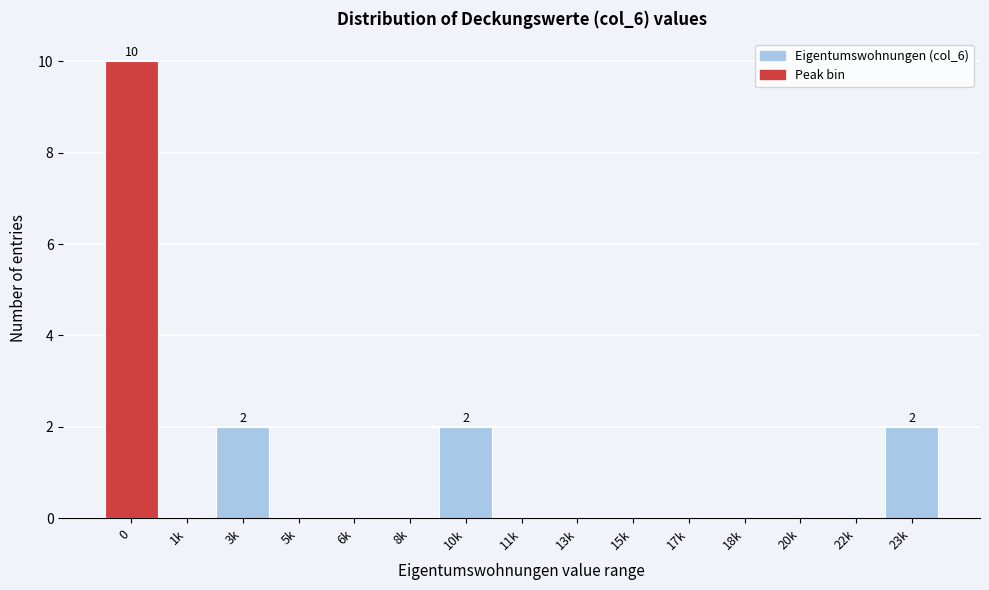

Reading left to right, transcribe all the data shown in this chart.

0=10	1k=0	3k=2	5k=0	6k=0	8k=0	10k=2	11k=0	13k=0	15k=0	17k=0	18k=0	20k=0	22k=0	23k=2